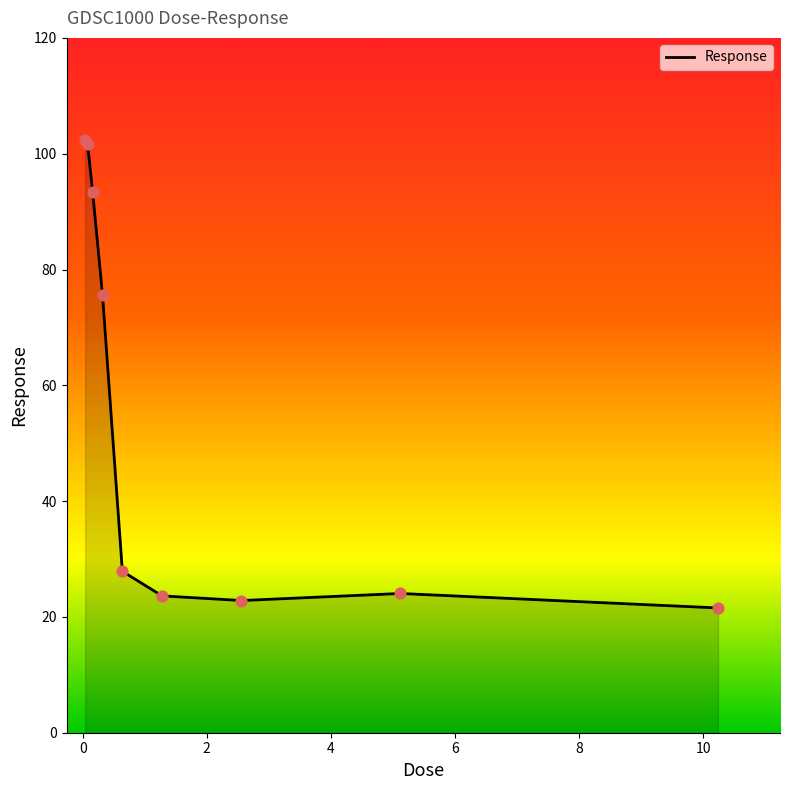

What is the maximum value shown in the chart?

102.3